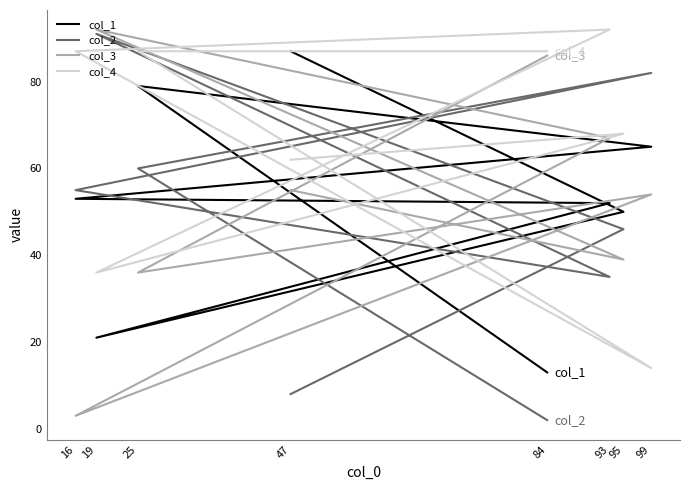

What is the sum of all col_2 values?

379